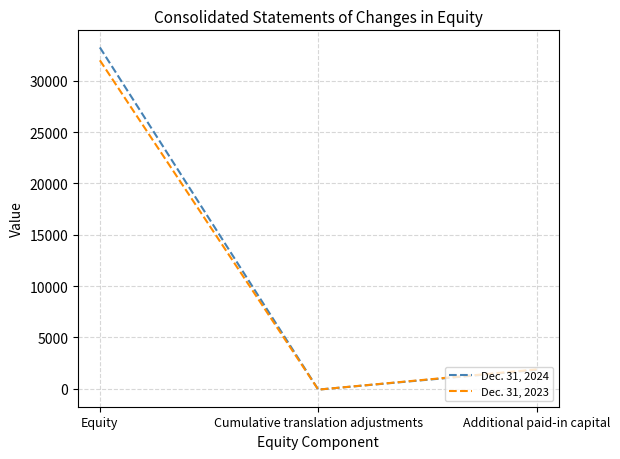

What is the lowest value of the Dec. 31, 2023 series?

-95